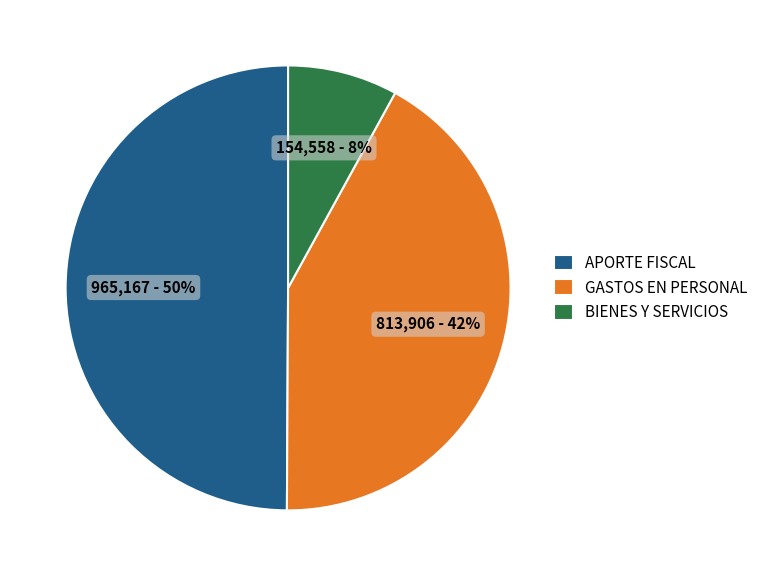

What percentage is the GASTOS EN PERSONAL slice, to the nearest percent?

42%